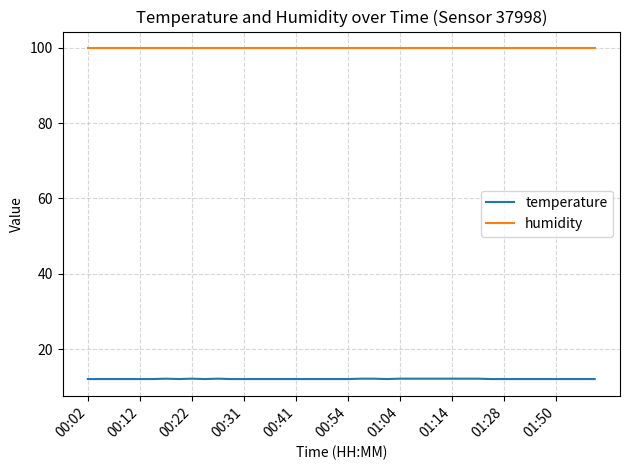

Does the chart display data point markers on the line(s)?

No